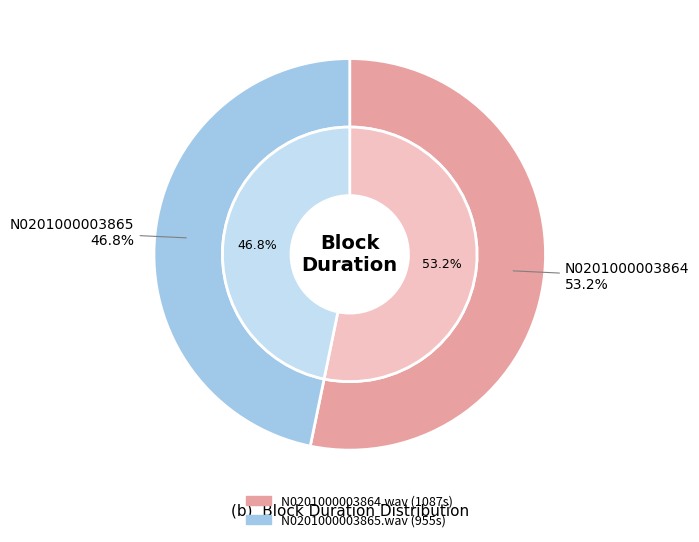

What is the largest slice in the pie chart?

N0201000003864.wav